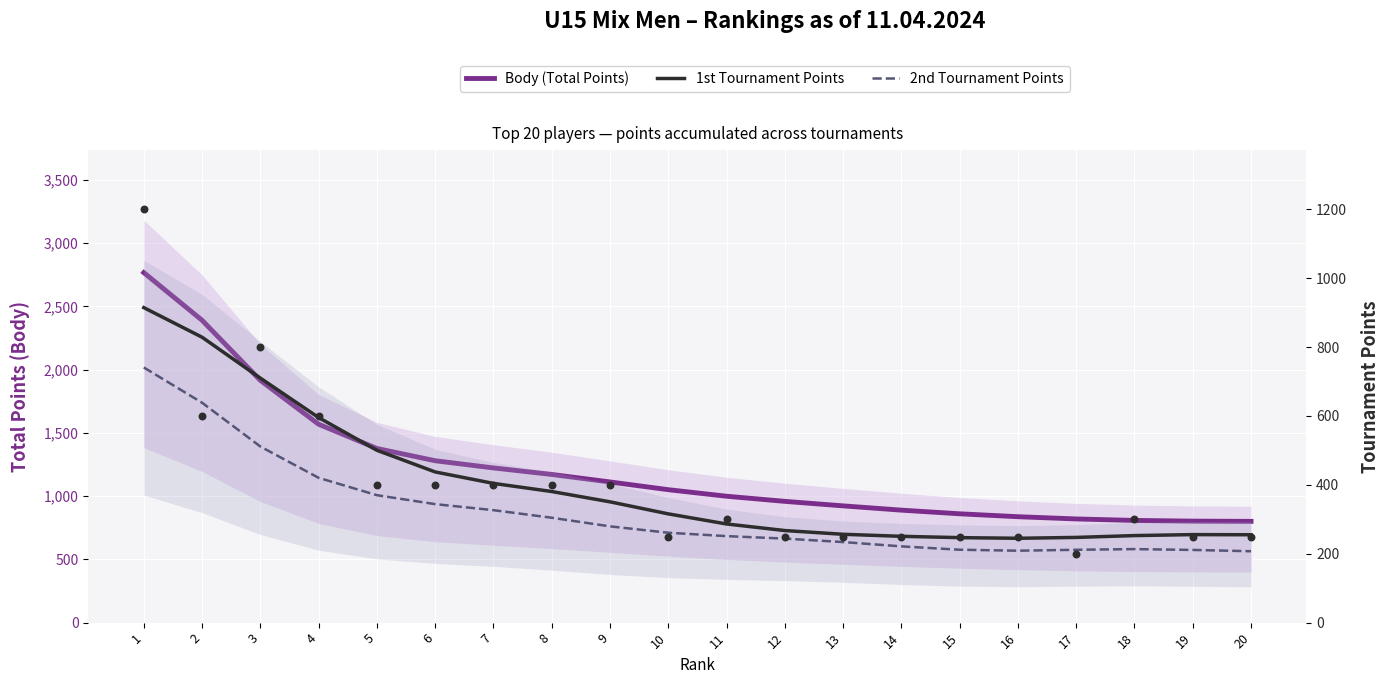

At how many categories does at least one series exceed 2396?

1